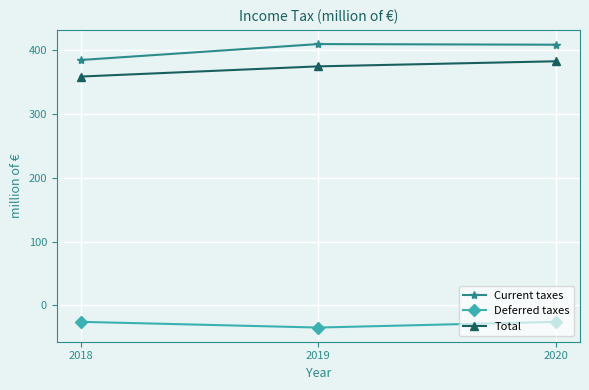

What is the total value across all series at 2020?

766